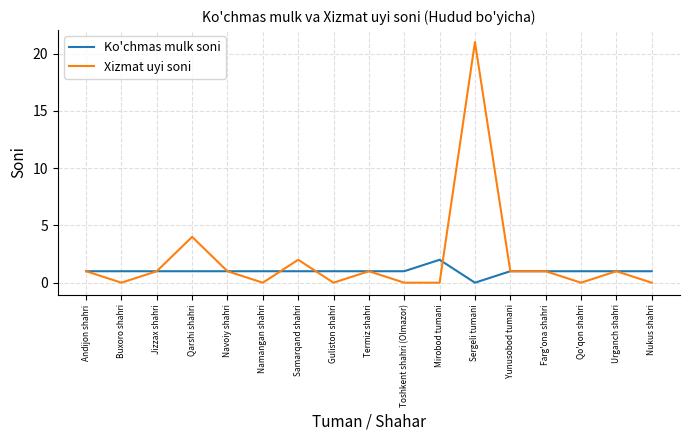

Rank the series by their maximum value, from highest to lowest.

Xizmat uyi soni, Ko'chmas mulk soni